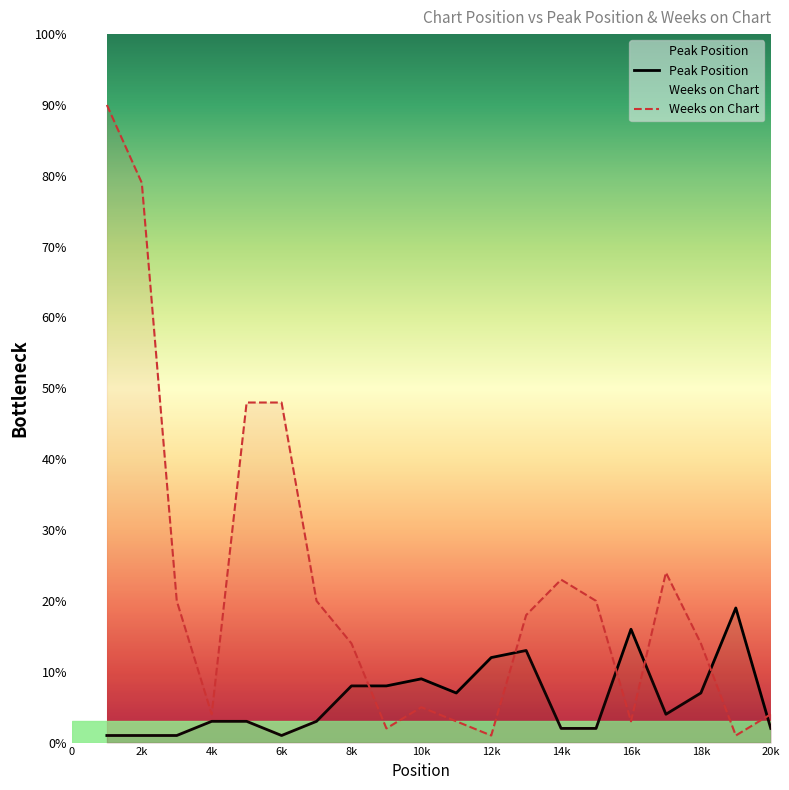

The Peak Position series shows 3 at 5. True or false?

True